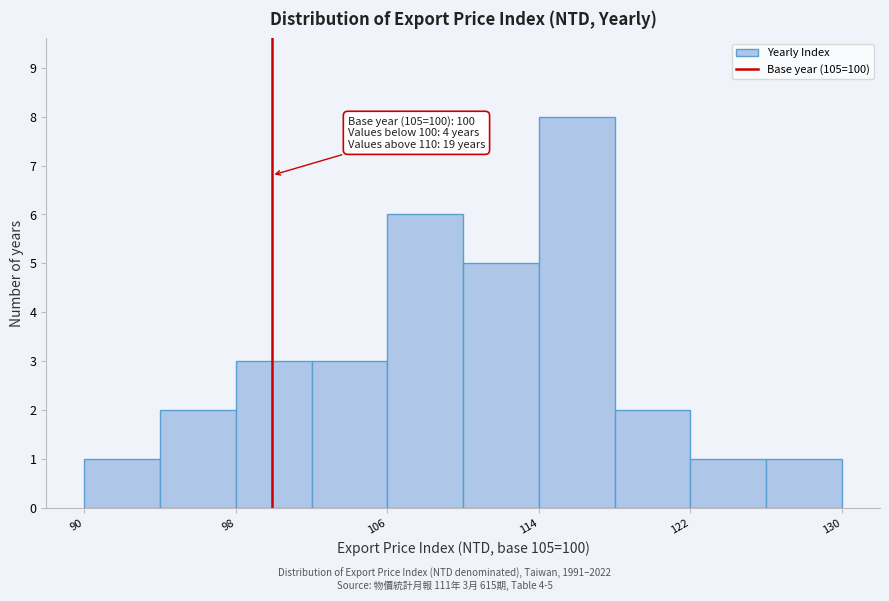

Read against the x-axis, roughly where is the centre of the tallest bar?

116